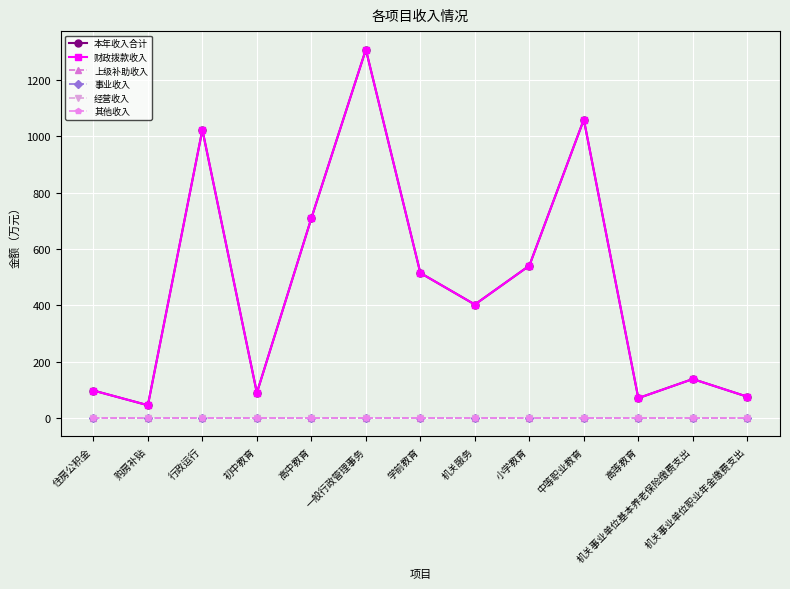

The 经营收入 series shows 0.0 at 购房补贴. True or false?

True